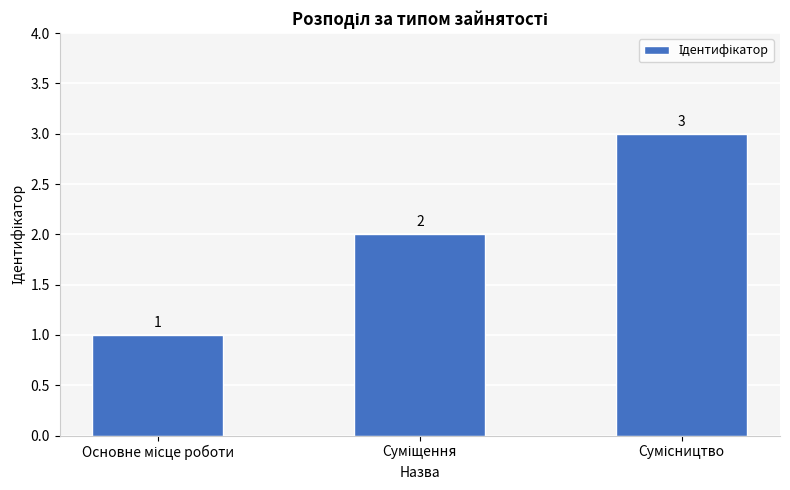

What is the value of the 2nd bar from the left?

2